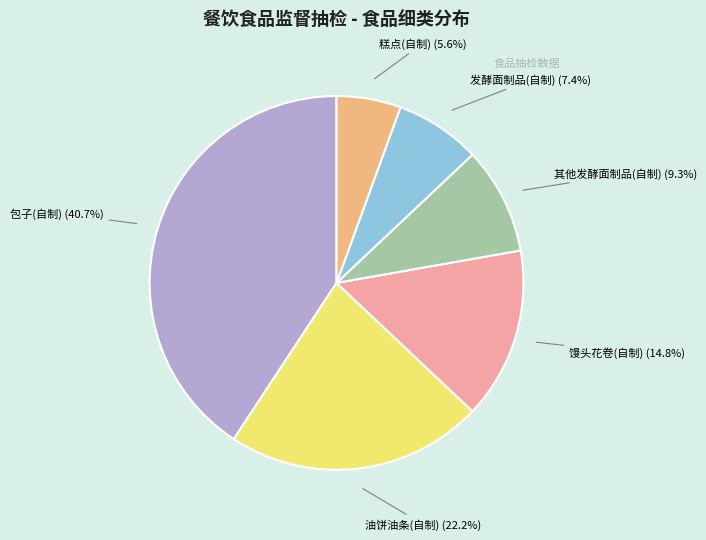

Which category has the smallest portion of the pie?

糕点(自制)